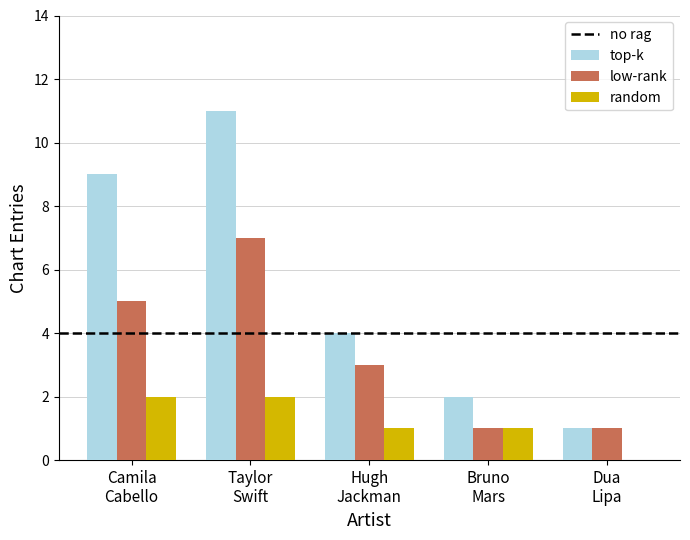

What is the maximum value shown in the chart?

11